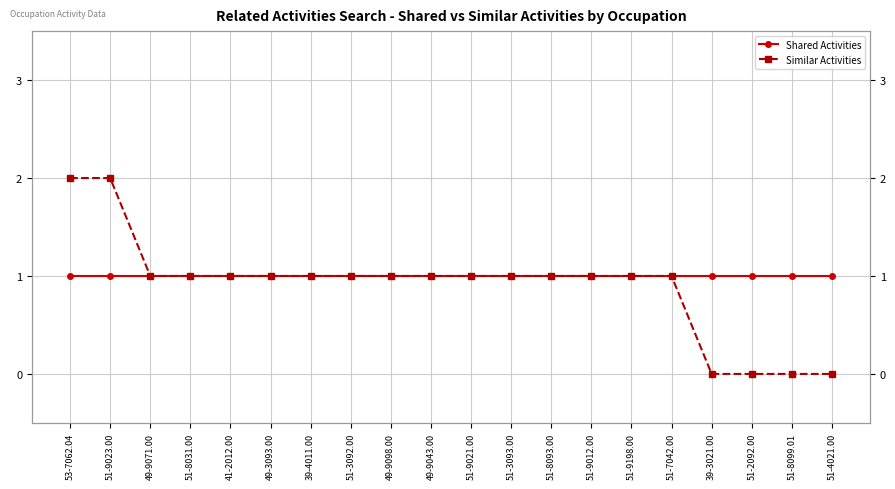

What is the sum of the Similar Activities values at 53-7062.04 and 51-3092.00?

3